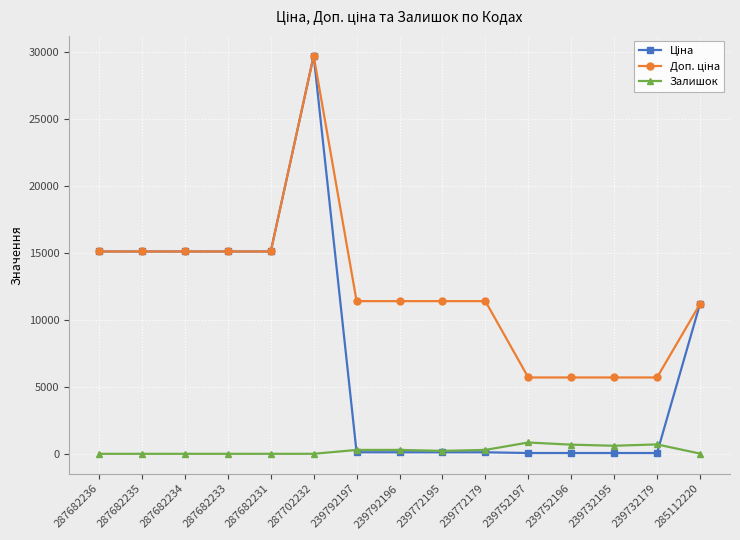

What is the difference between the highest and lowest values at 287682231?

15120.0